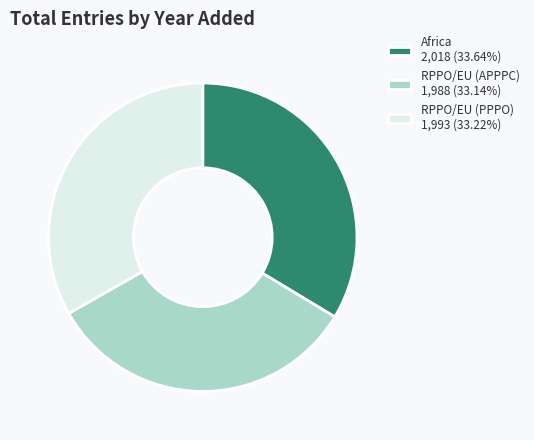

Count the number of slices in the pie.

3